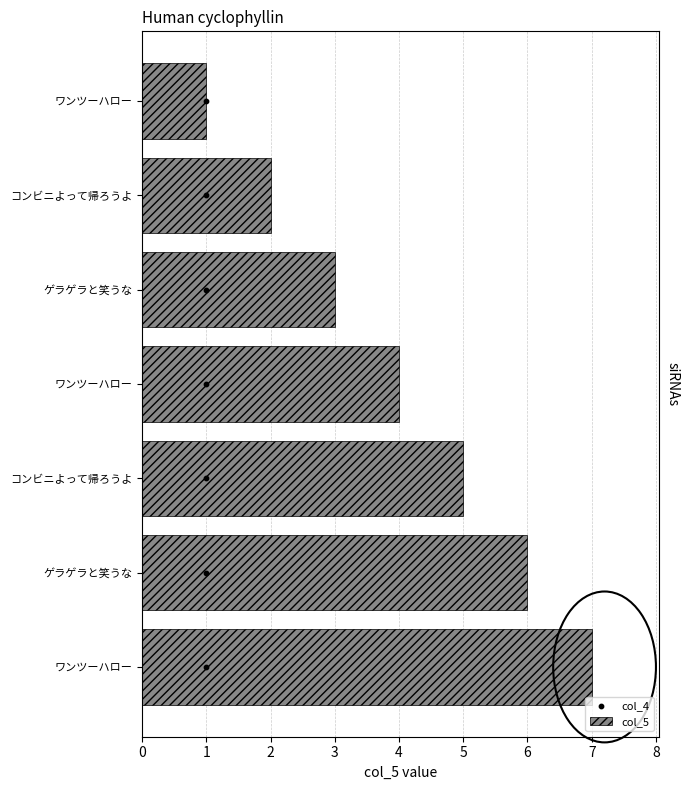

Which series has the largest total across all categories?

col_5